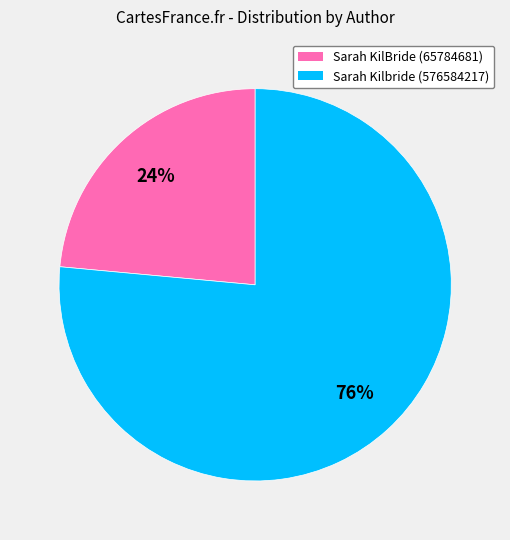

To the nearest percent, what is the average slice percentage?

50%